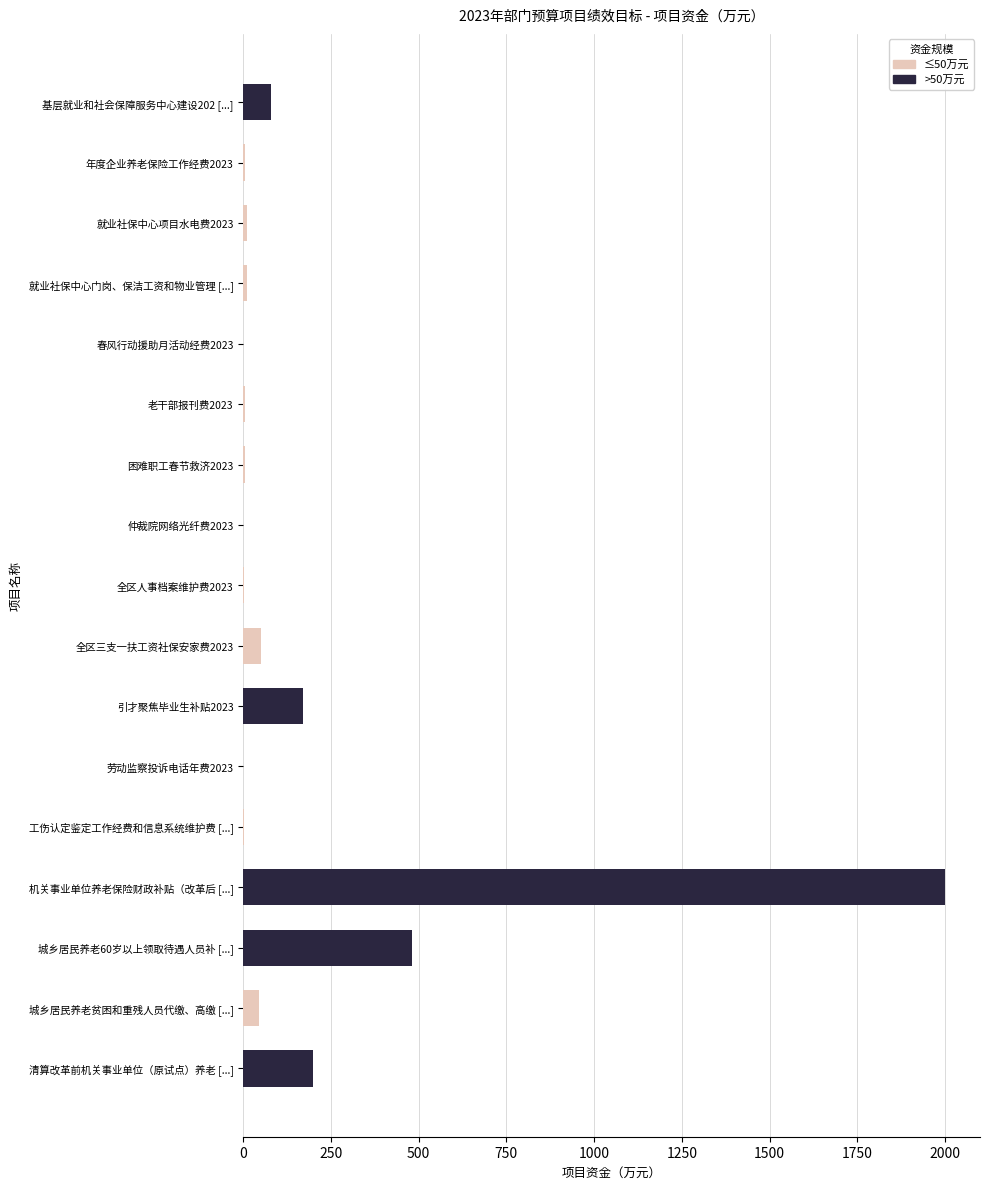

The chart shows a value of 298.9 at 引才聚焦毕业生补贴2023. True or false?

False